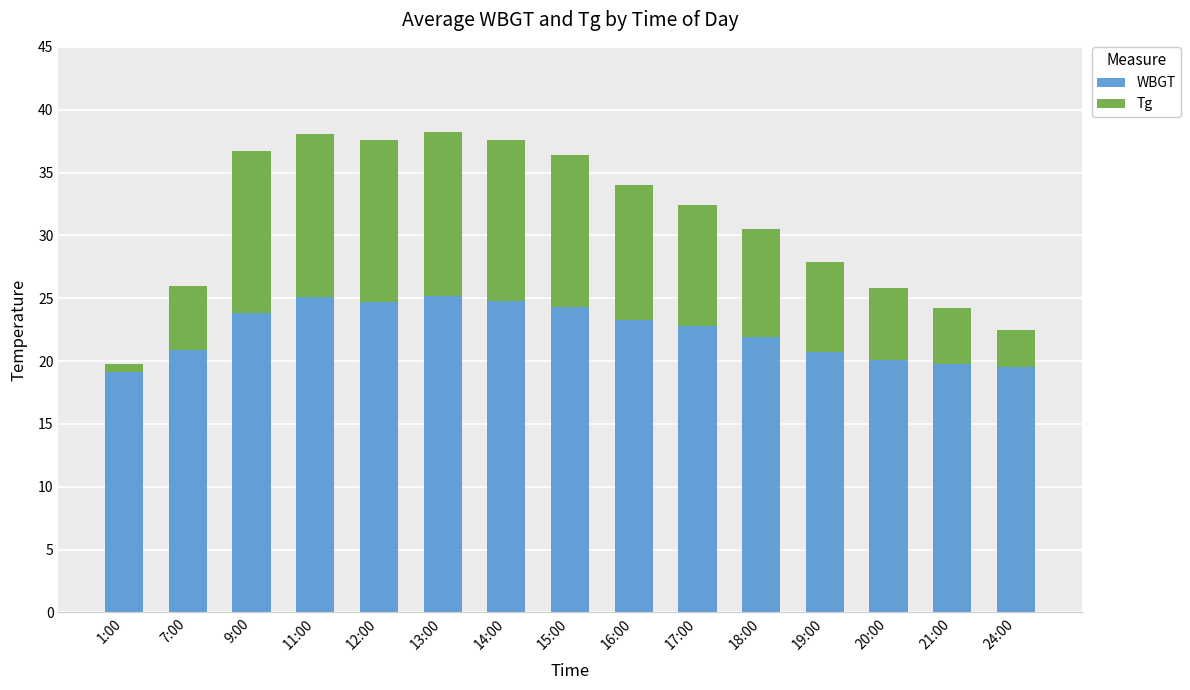

Is it true that WBGT equals 34.1 at 16:00?

False